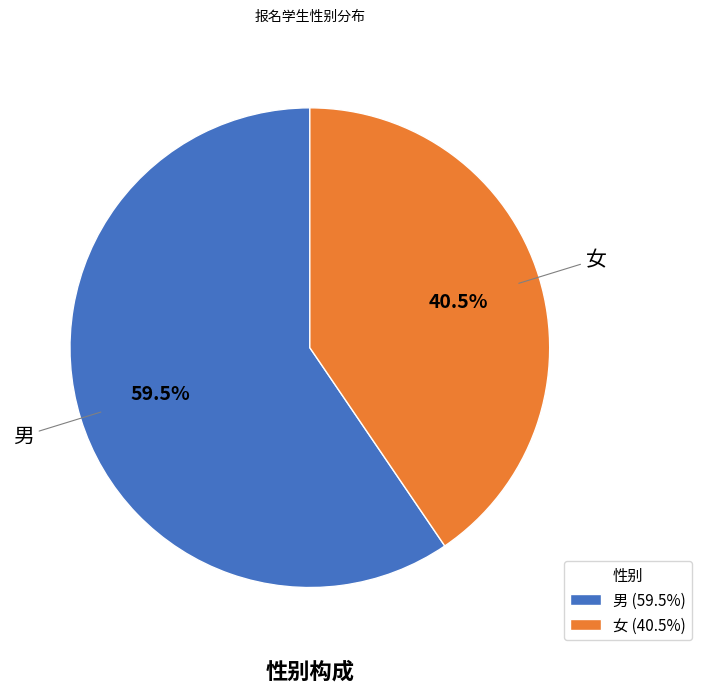

What is the total percentage of 女 and 男?

100.0%